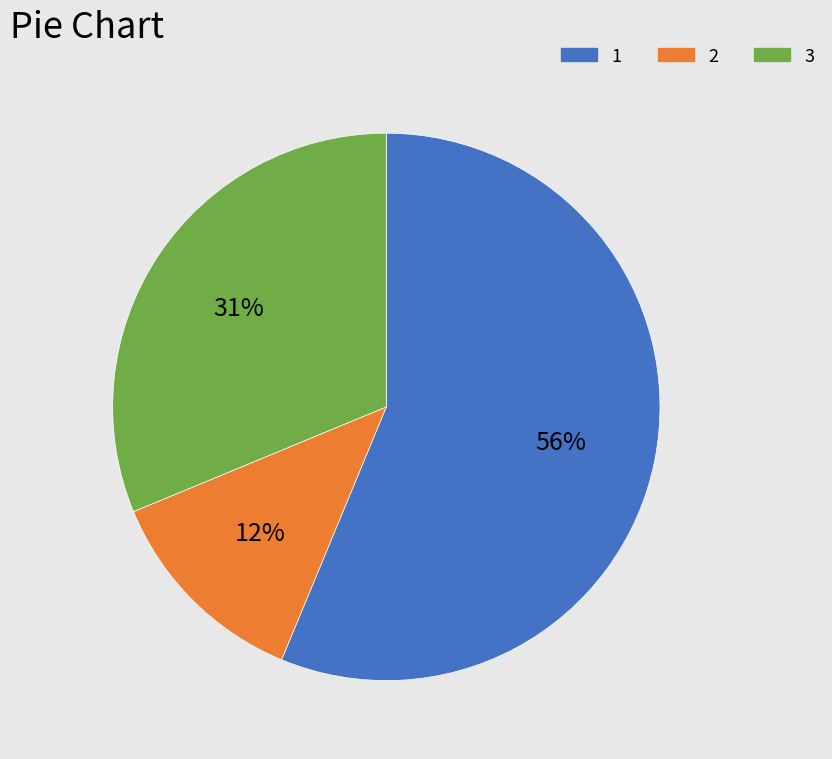

Which category has the biggest portion of the pie?

1